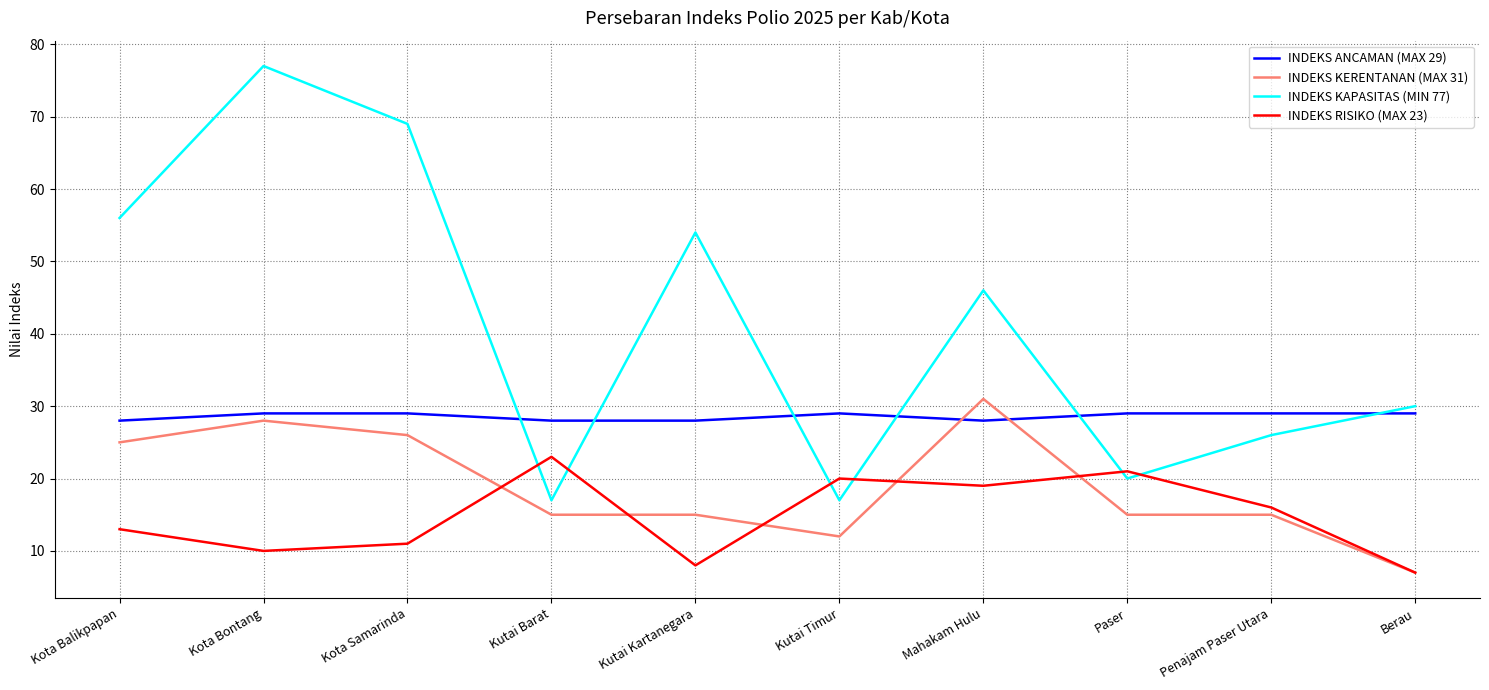

Reading left to right, transcribe all the data shown in this chart.

INDEKS ANCAMAN (MAX 29): Kota Balikpapan=28	Kota Bontang=29	Kota Samarinda=29	Kutai Barat=28	Kutai Kartanegara=28	Kutai Timur=29	Mahakam Hulu=28	Paser=29	Penajam Paser Utara=29	Berau=29
INDEKS KERENTANAN (MAX 31): Kota Balikpapan=25	Kota Bontang=28	Kota Samarinda=26	Kutai Barat=15	Kutai Kartanegara=15	Kutai Timur=12	Mahakam Hulu=31	Paser=15	Penajam Paser Utara=15	Berau=7
INDEKS KAPASITAS (MIN 77): Kota Balikpapan=56	Kota Bontang=77	Kota Samarinda=69	Kutai Barat=17	Kutai Kartanegara=54	Kutai Timur=17	Mahakam Hulu=46	Paser=20	Penajam Paser Utara=26	Berau=30
INDEKS RISIKO (MAX 23): Kota Balikpapan=13	Kota Bontang=10	Kota Samarinda=11	Kutai Barat=23	Kutai Kartanegara=8	Kutai Timur=20	Mahakam Hulu=19	Paser=21	Penajam Paser Utara=16	Berau=7